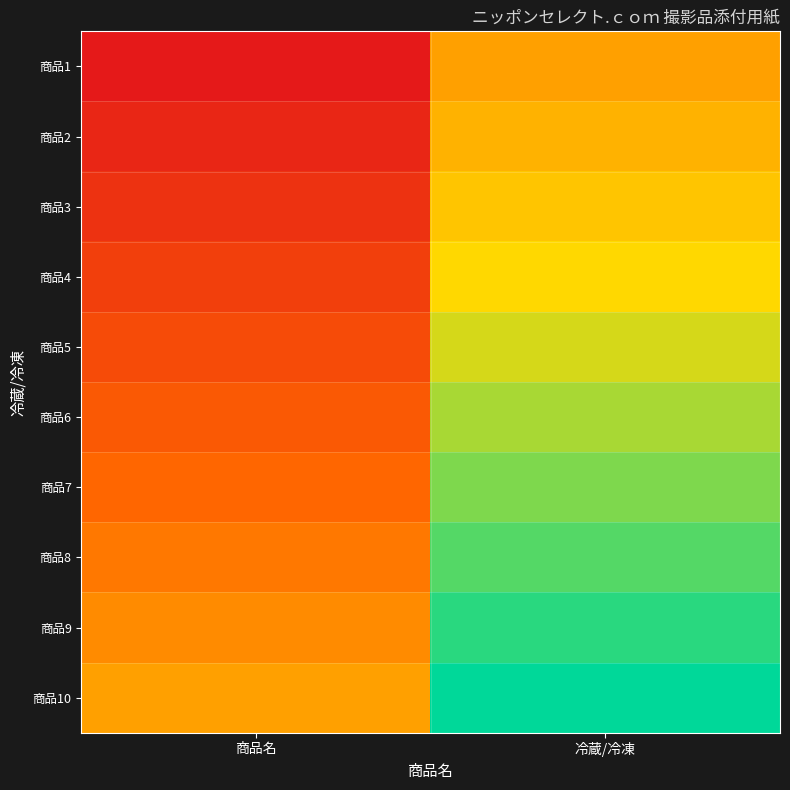

Rank the series by their maximum value, from lowest to highest.

商品1, 商品2, 商品3, 商品4, 商品5, 商品6, 商品7, 商品8, 商品9, 商品10